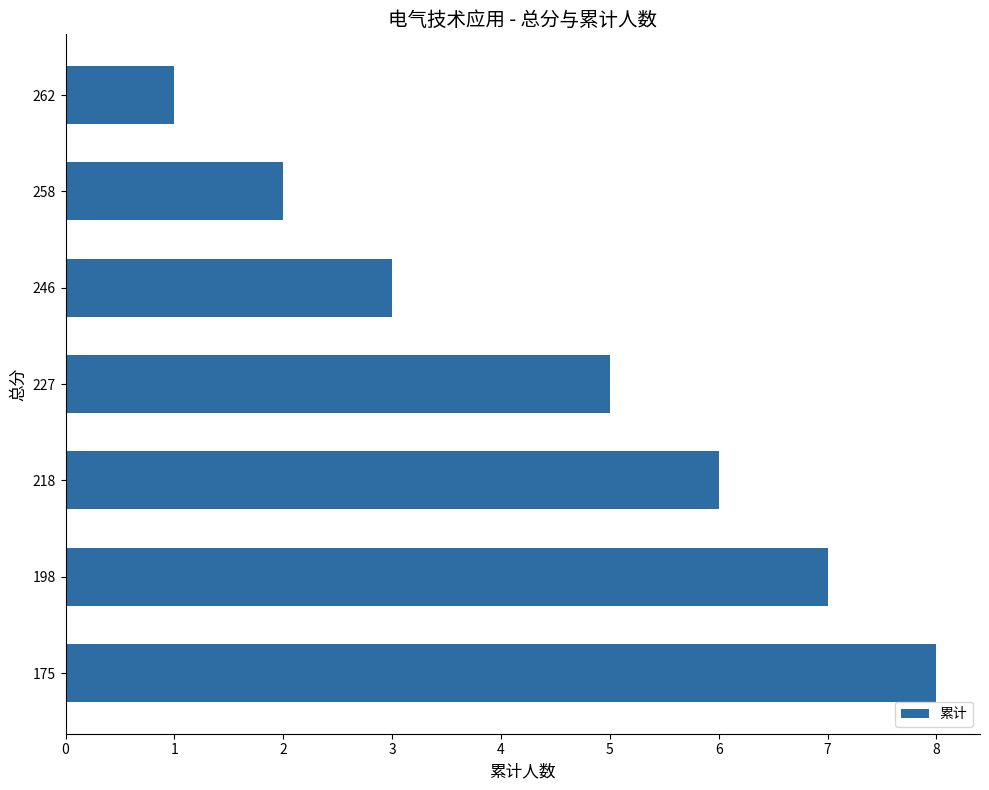

Reading top to bottom, list all the values displayed in this chart.

1	2	3	5	6	7	8